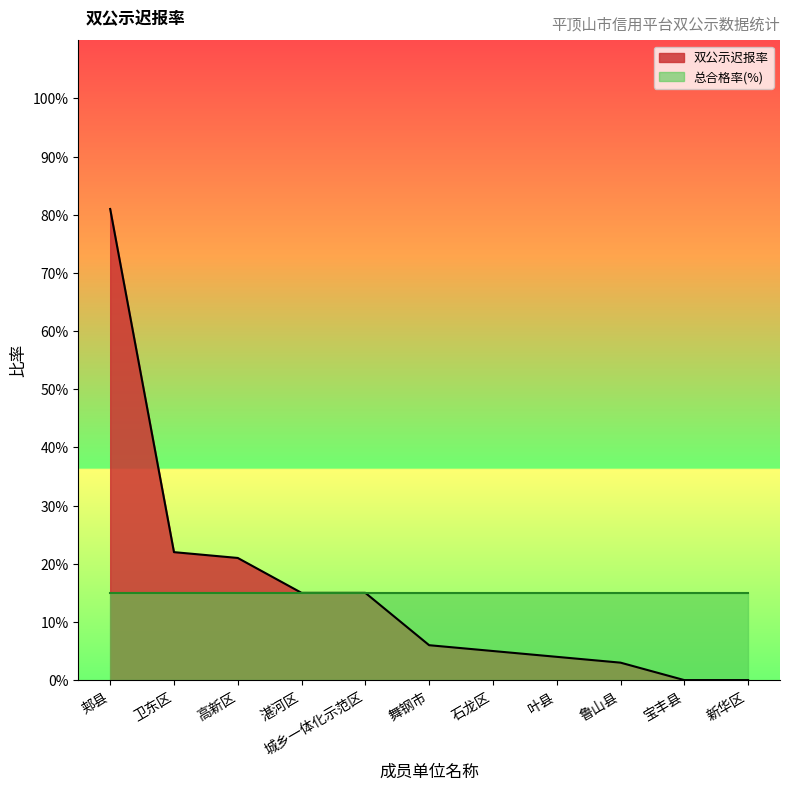

Does the chart display data point markers on the line(s)?

No